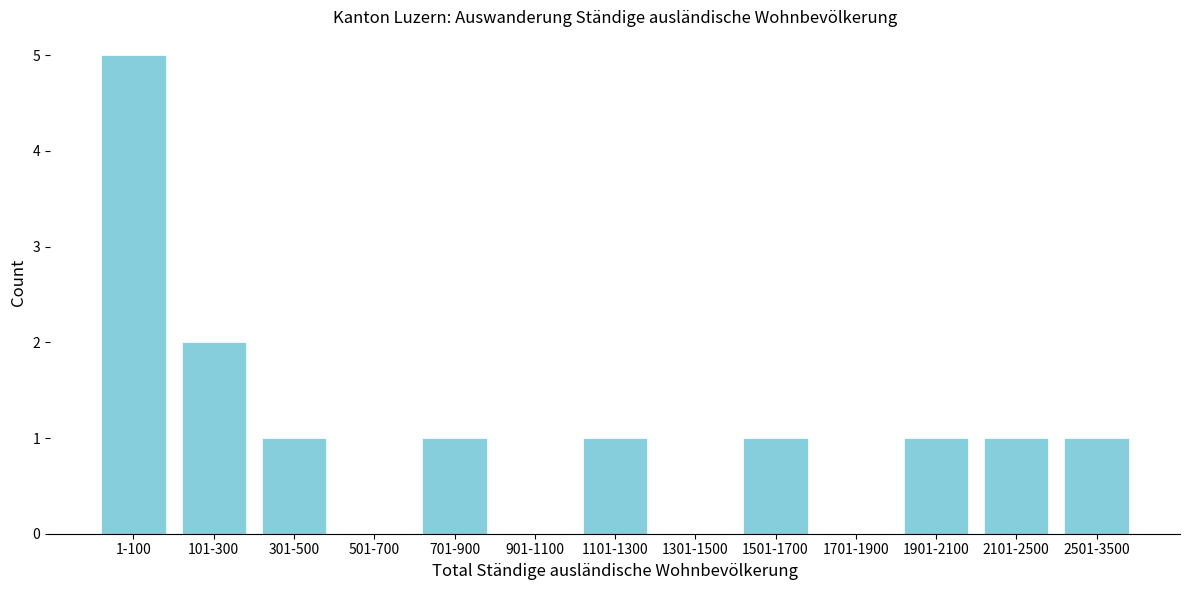

Reading left to right, list all the values displayed in this chart.

1-100=5	101-300=2	301-500=1	501-700=0	701-900=1	901-1100=0	1101-1300=1	1301-1500=0	1501-1700=1	1701-1900=0	1901-2100=1	2101-2500=1	2501-3500=1